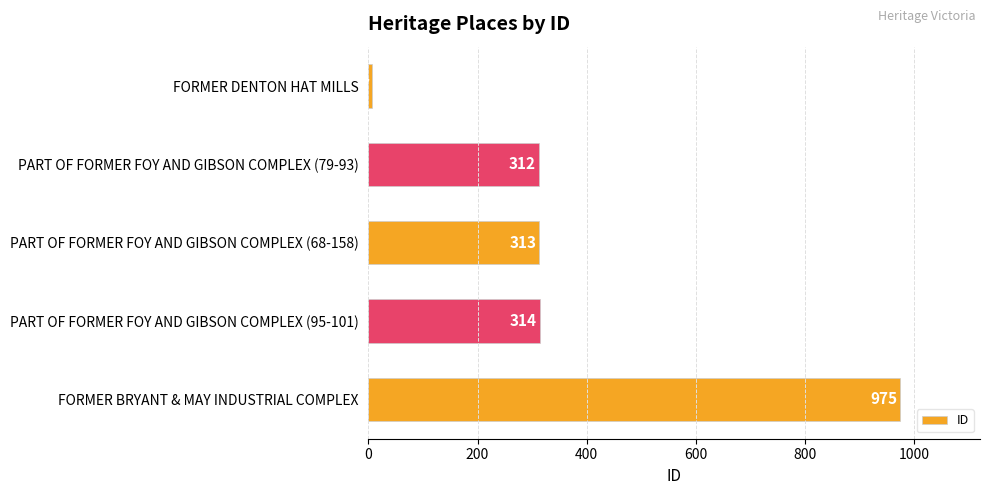

At which category does the chart reach its peak across all series?

FORMER BRYANT & MAY INDUSTRIAL COMPLEX